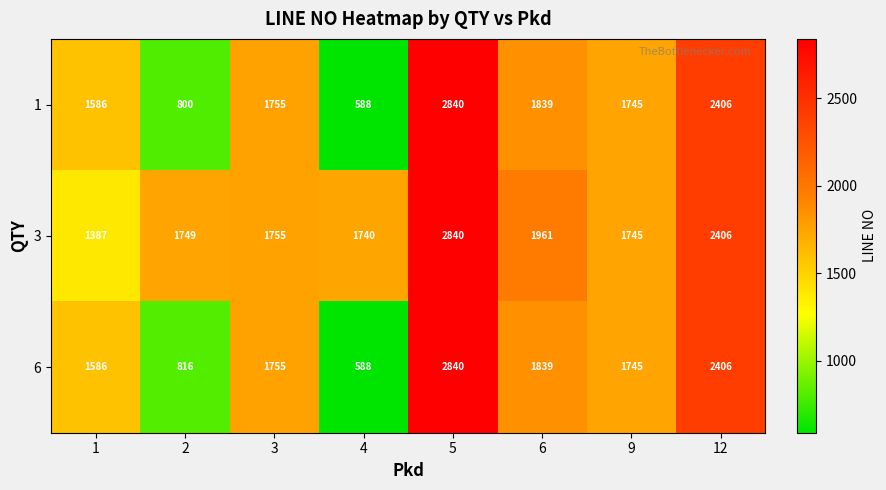

What is the difference between the maximum and second lowest values in the 3 series?

1100